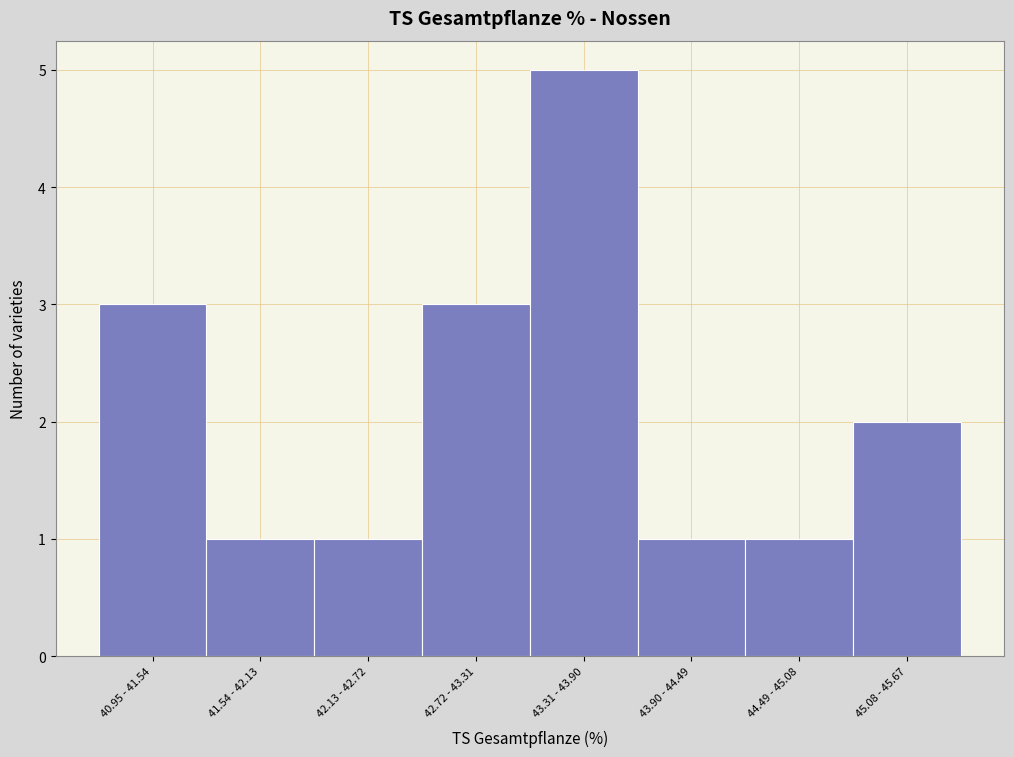

Reading right to left, transcribe all the data shown in this chart.

45.08 - 45.67=2	44.49 - 45.08=1	43.90 - 44.49=1	43.31 - 43.90=5	42.72 - 43.31=3	42.13 - 42.72=1	41.54 - 42.13=1	40.95 - 41.54=3